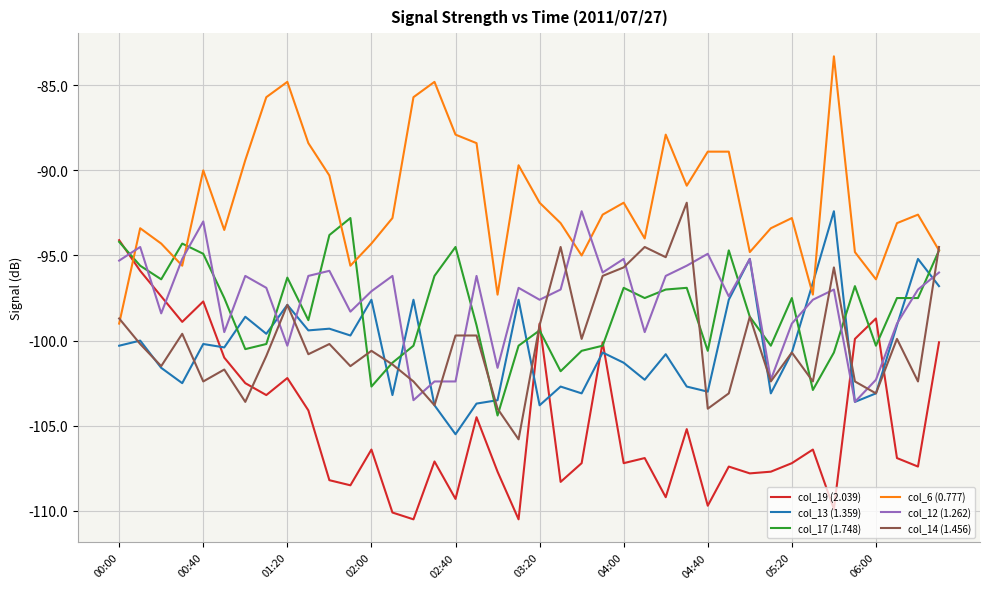

Which series has the largest range (max minus min)?

col_19 (2.039)